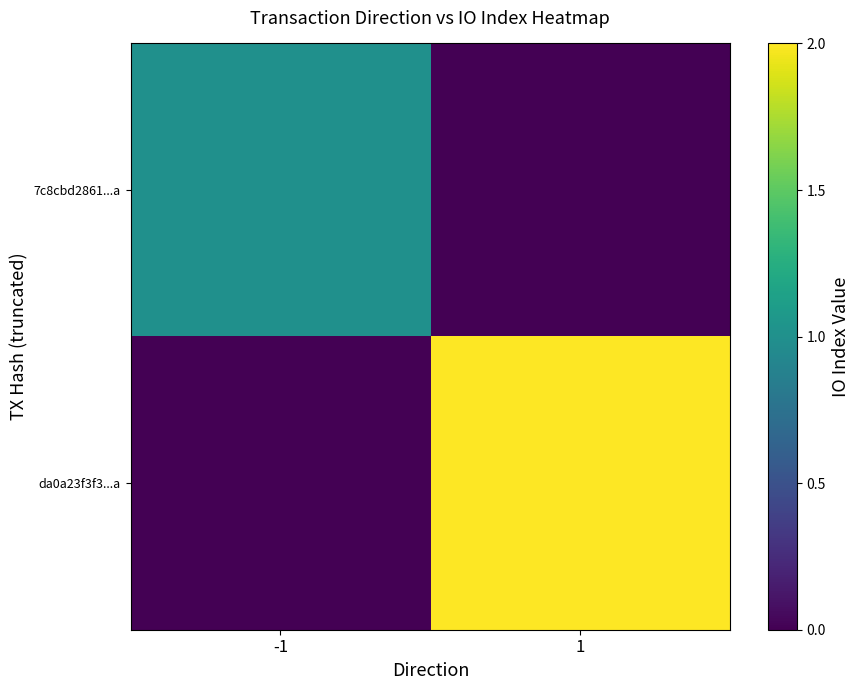

At which category is the sum across all series the highest?

1